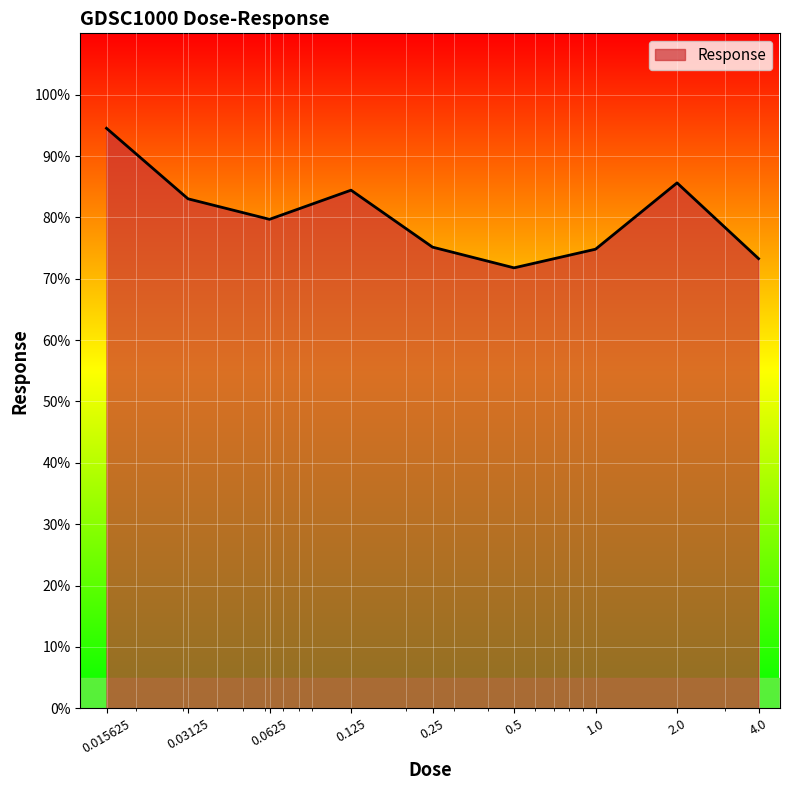

What is the greatest value displayed?

94.5